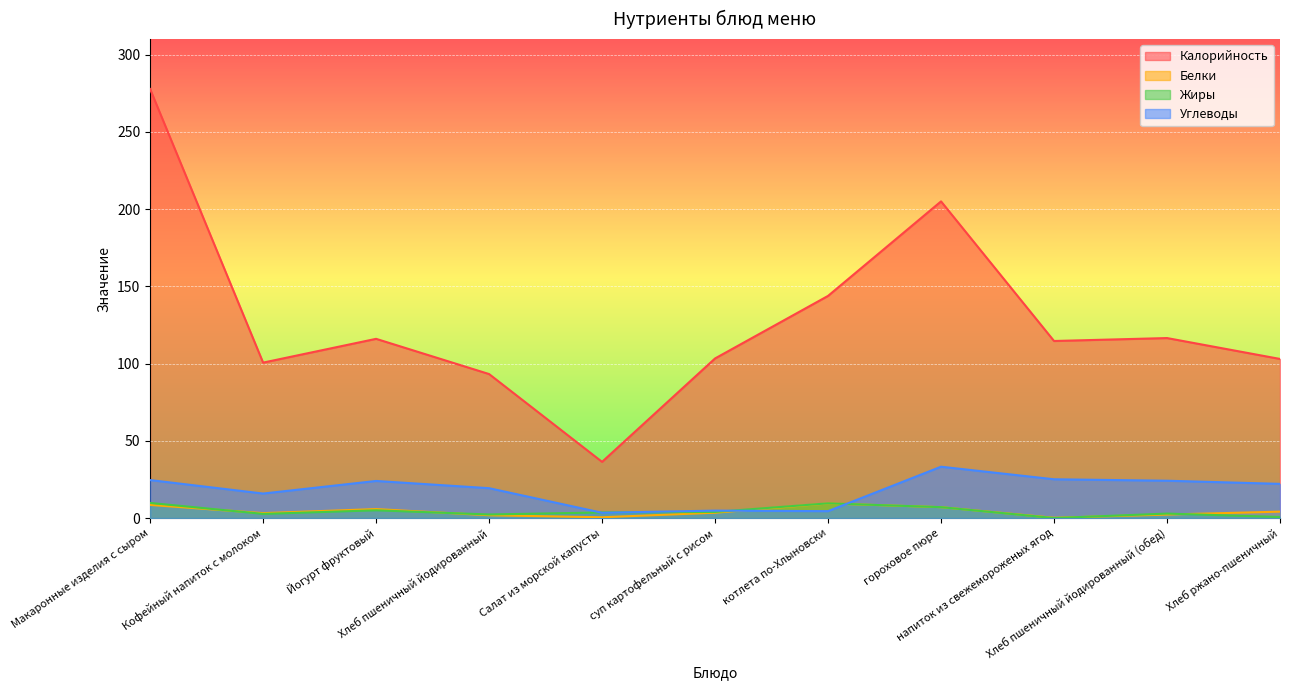

Where does the Углеводы series first go above 22?

Макаронные изделия с сыром